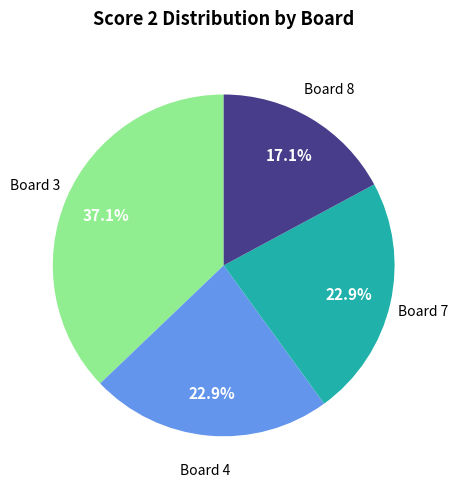

Is there any slice that represents more than half of the pie?

No